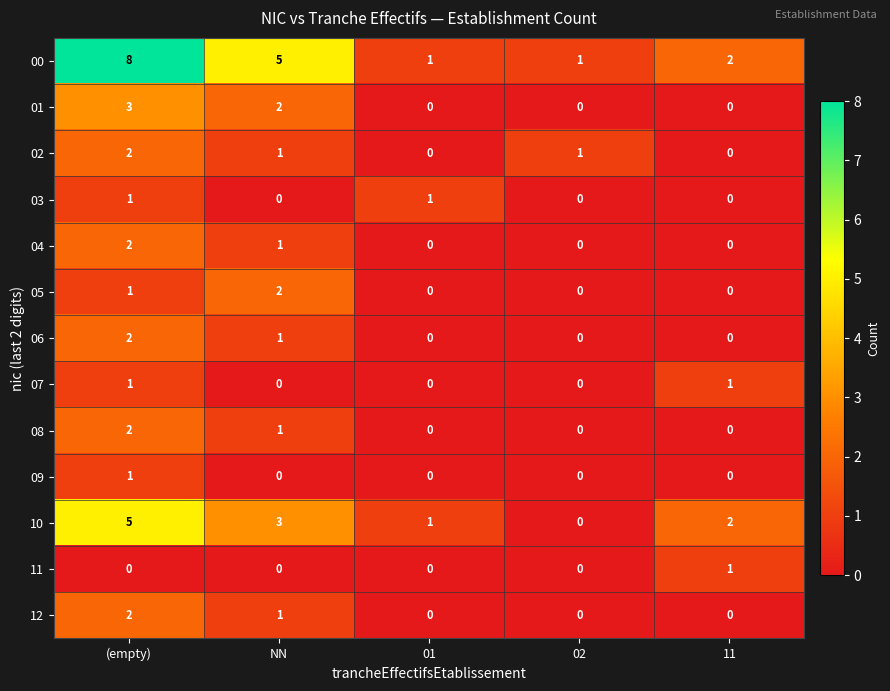

How many 05 values are between 0 and 1?

4